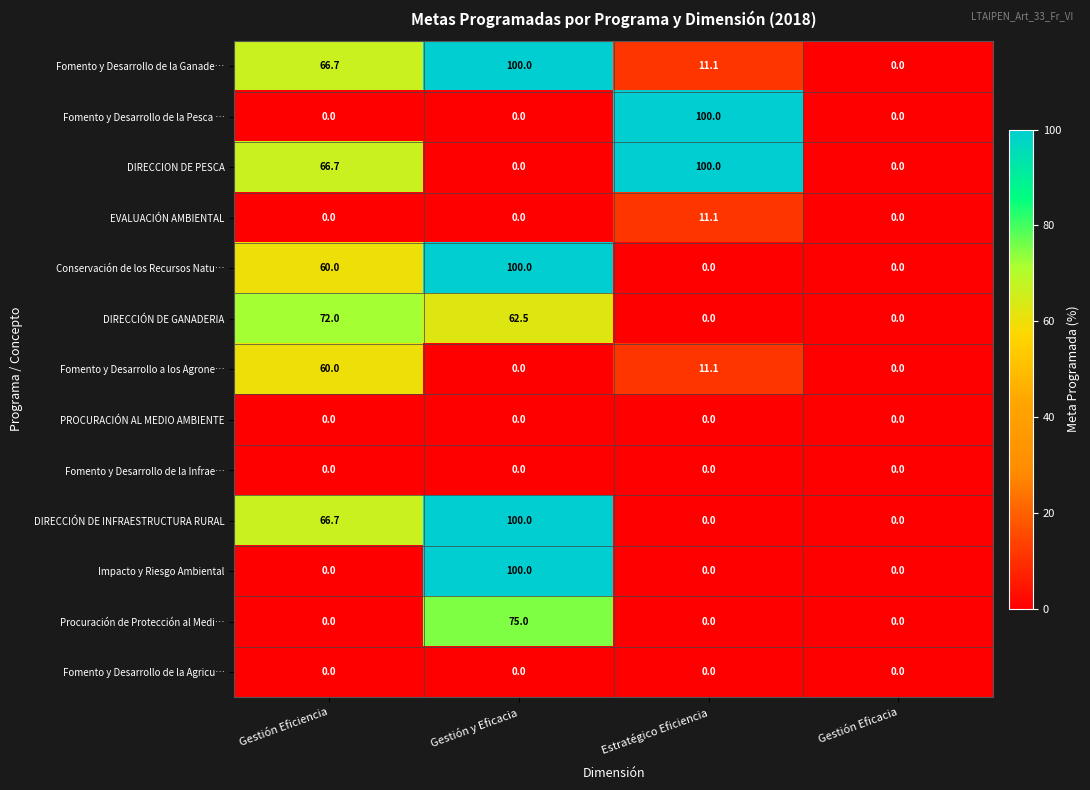

How many distinct data groups are displayed?

13